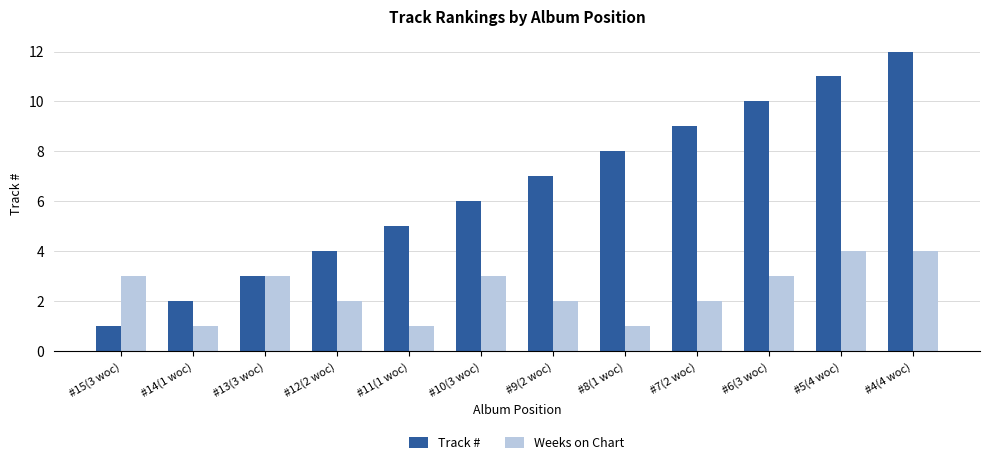

What is the difference between the maximum and minimum values in the Track # series?

11